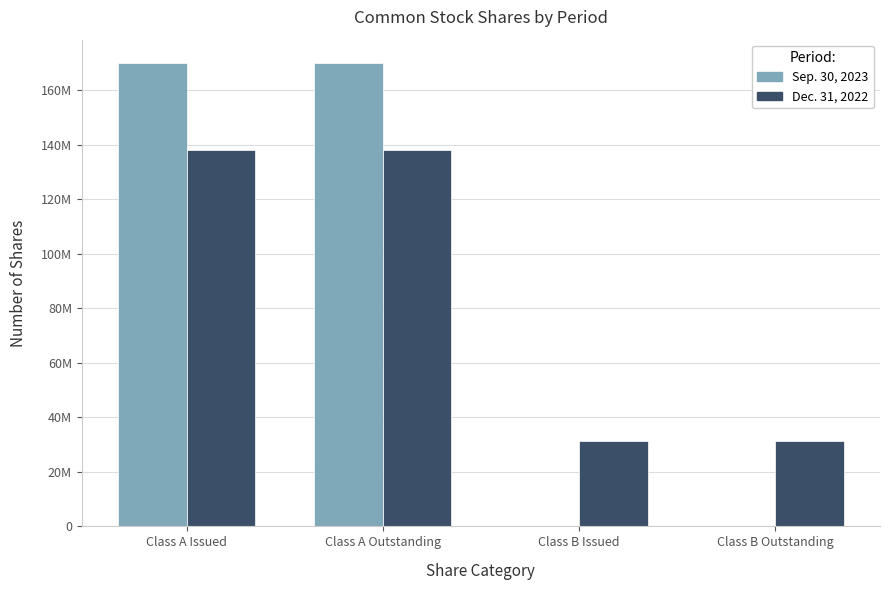

Are the bars horizontal?

No